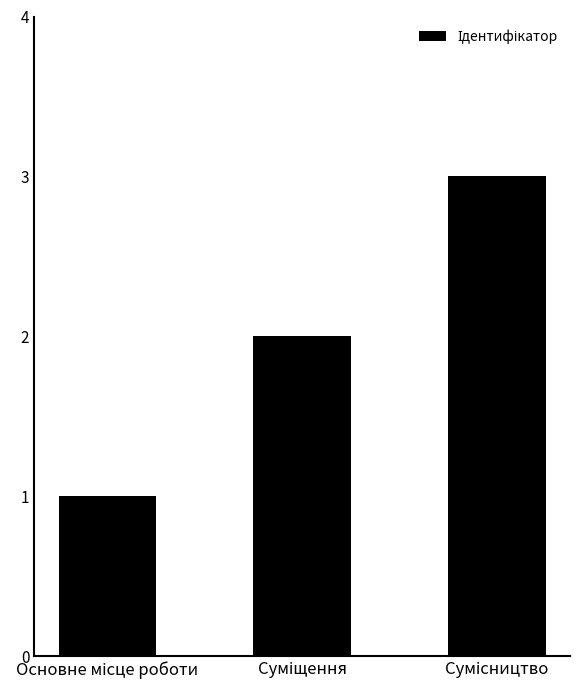

Count the values in the range 1 to 3.

3